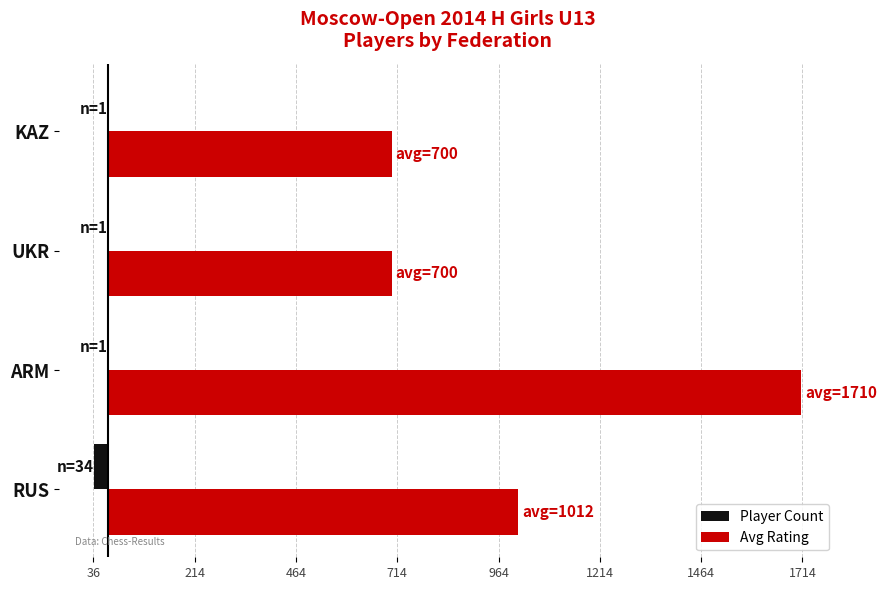

What is the value of the Avg Rating bar at the 3rd from the left?

700